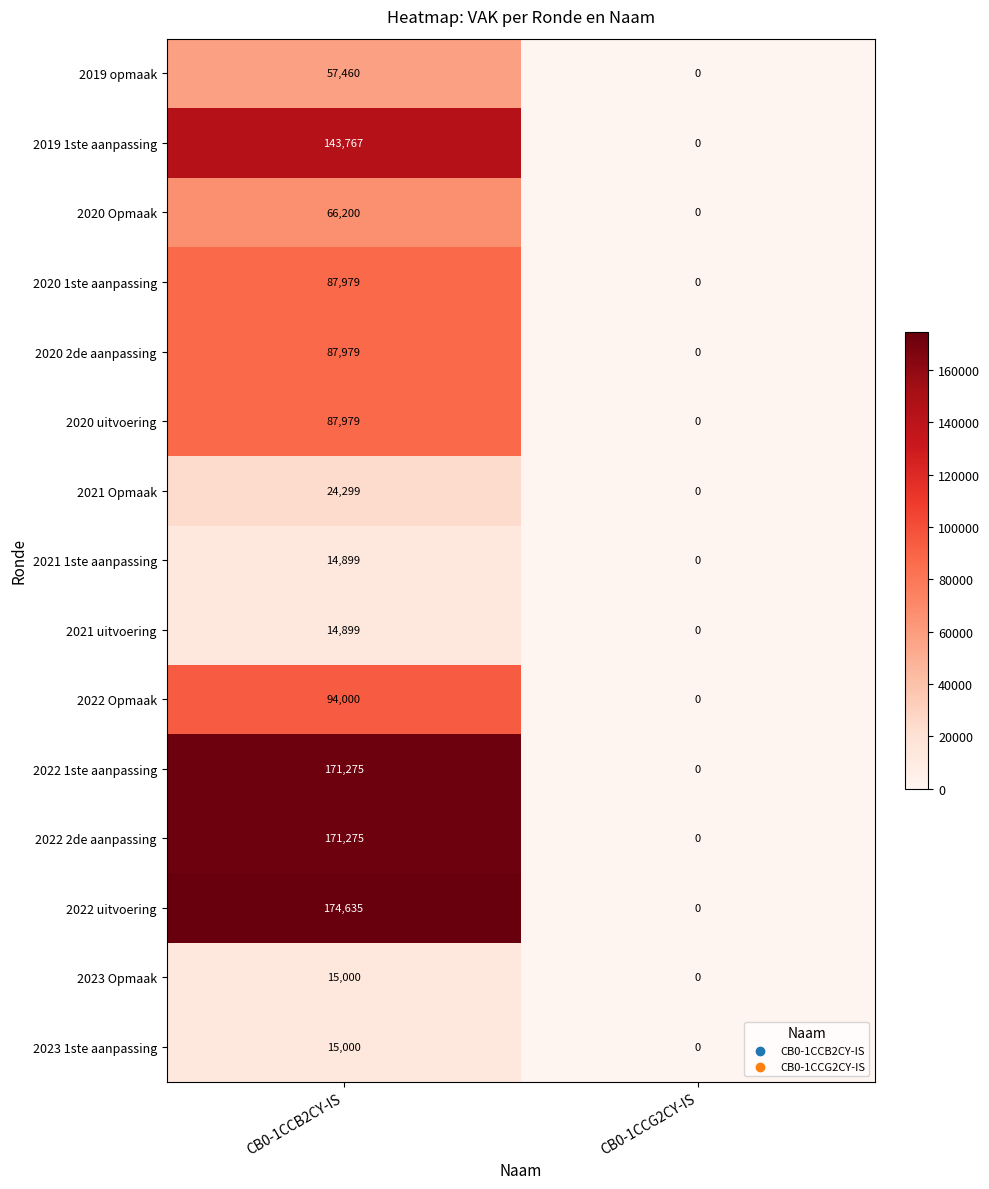

Rank the categories by 2021 Opmaak value from highest to lowest.

CB0-1CCB2CY-IS, CB0-1CCG2CY-IS